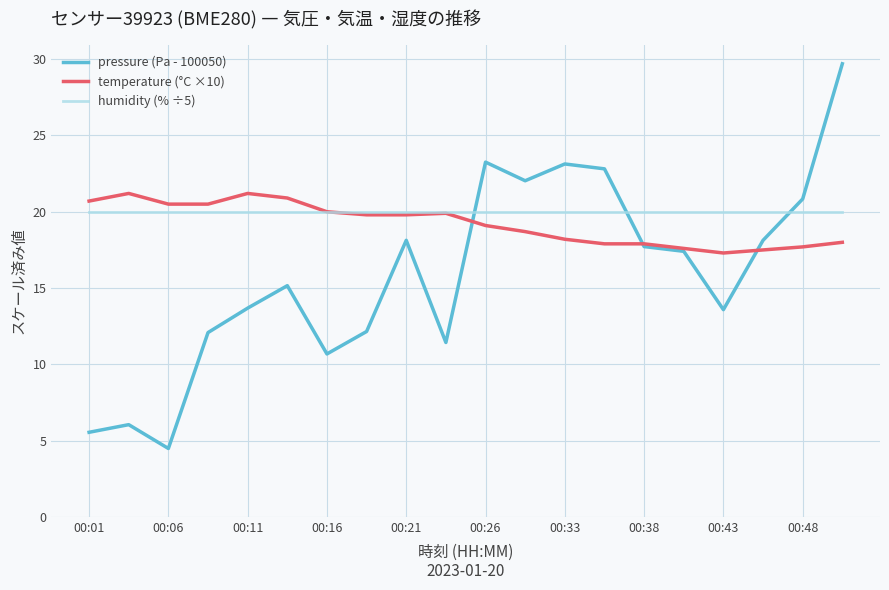

Which series has the largest range (max minus min)?

pressure (Pa - 100050)